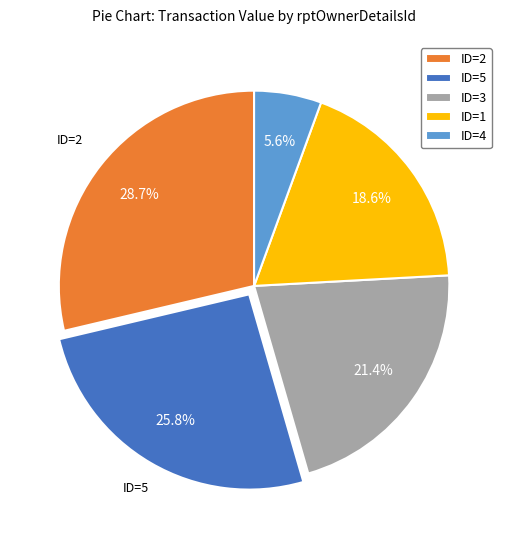

To the nearest percent, what is the average slice percentage?

20%